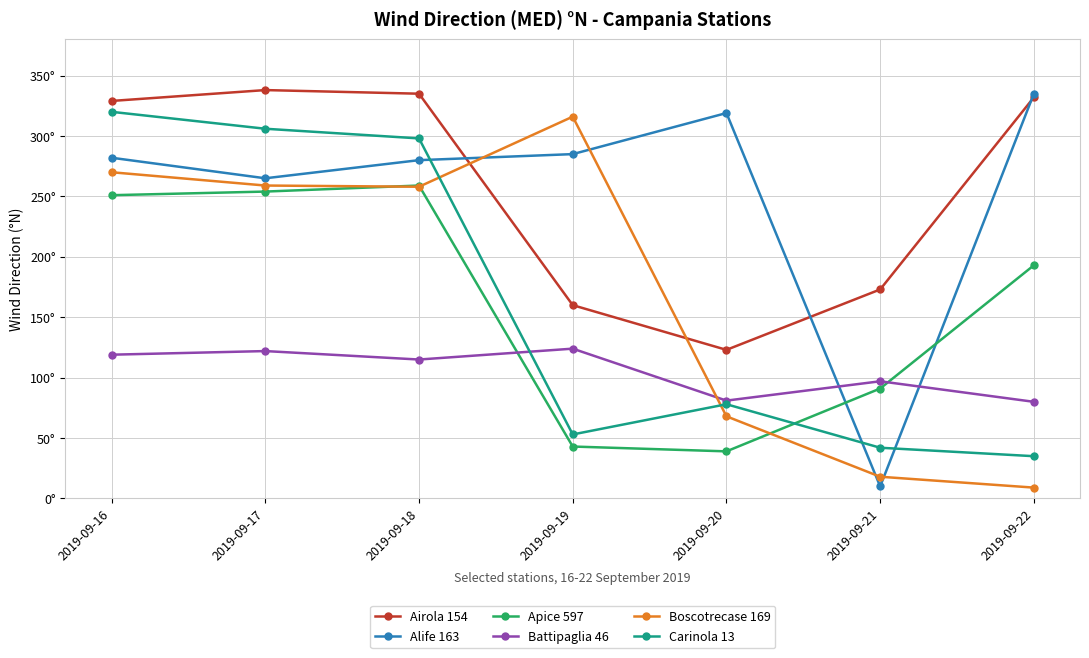

Rank the categories by Carinola 13 value from lowest to highest.

2019-09-22, 2019-09-21, 2019-09-19, 2019-09-20, 2019-09-18, 2019-09-17, 2019-09-16